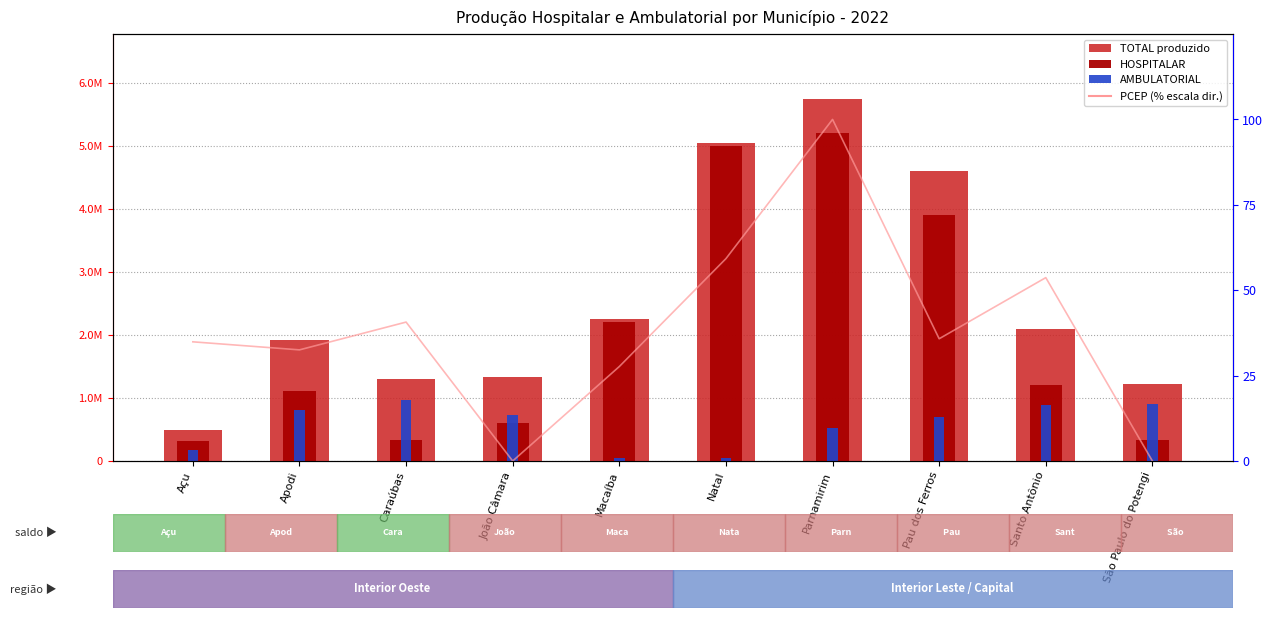

Reading left to right, list all the values displayed in this chart.

TOTAL: Açu=490548.3	Apodi=1913582.9	Caraúbas=1294263.1	João Câmara=1328234.8	Macaíba=2257937.8	Natal=5043357.9	Parnamirim=5738272.6	Pau dos Ferros=4600886.1	Santo Antônio=2086370.7	São Paulo do Potengi=1228499.6
HOSPITALAR: Açu=313188.6	Apodi=1102528.6	Caraúbas=328632.2	João Câmara=600733.5	Macaíba=2205812.0	Natal=4999993.4	Parnamirim=5208151.6	Pau dos Ferros=3897308.5	Santo Antônio=1200531.4	São Paulo do Potengi=330364.0
AMBULATORIAL: Açu=177359.6	Apodi=811054.3	Caraúbas=965630.9	João Câmara=727501.3	Macaíba=52125.8	Natal=43364.5	Parnamirim=530121.0	Pau dos Ferros=703577.6	Santo Antônio=885839.3	São Paulo do Potengi=898135.6
PCEP (%): Açu=34.9	Apodi=32.5	Caraúbas=40.7	João Câmara=0.0	Macaíba=27.7	Natal=59.2	Parnamirim=100.0	Pau dos Ferros=35.8	Santo Antônio=53.7	São Paulo do Potengi=0.0